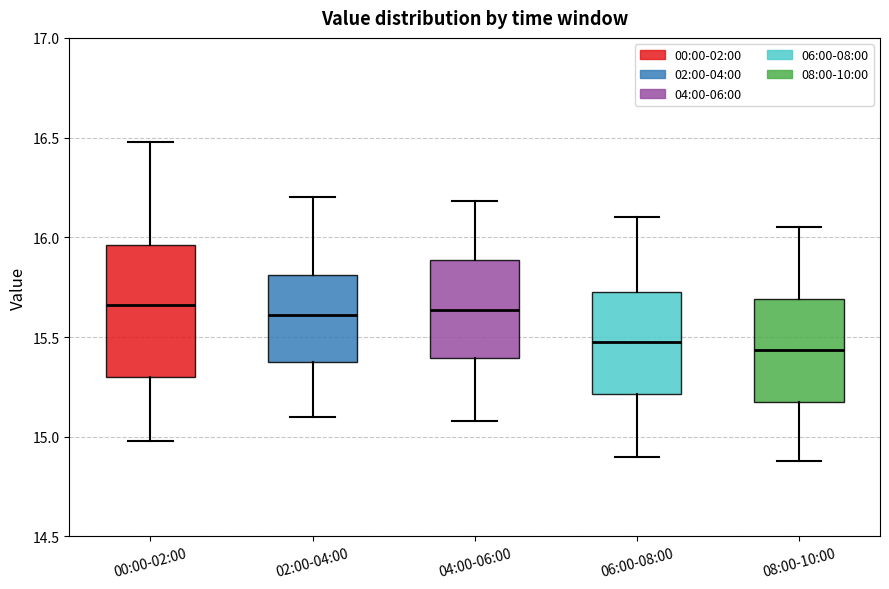

Where does the upper whisker of the box for 00:00-02:00 end on the y-axis? The values are not printed on the chart, so give them approximately, as read against the axis.

16.50